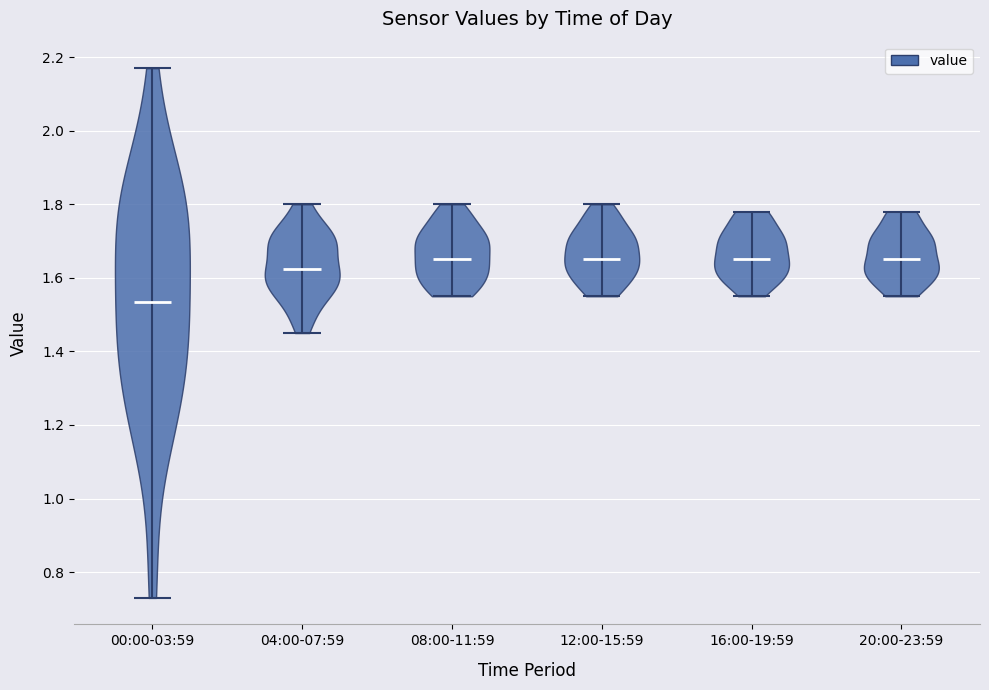

Reading left to right, read every violin against the y-axis: where its median line is, and the lowest and highest points it reaches. The values are not printed on the chart, so give them approximately, as read against the axis.

00:00-03:59: median line 1.54, lowest point 0.74, highest point 2.18
04:00-07:59: median line 1.62, lowest point 1.46, highest point 1.80
08:00-11:59: median line 1.66, lowest point 1.56, highest point 1.80
12:00-15:59: median line 1.66, lowest point 1.56, highest point 1.80
16:00-19:59: median line 1.66, lowest point 1.56, highest point 1.78
20:00-23:59: median line 1.66, lowest point 1.56, highest point 1.78